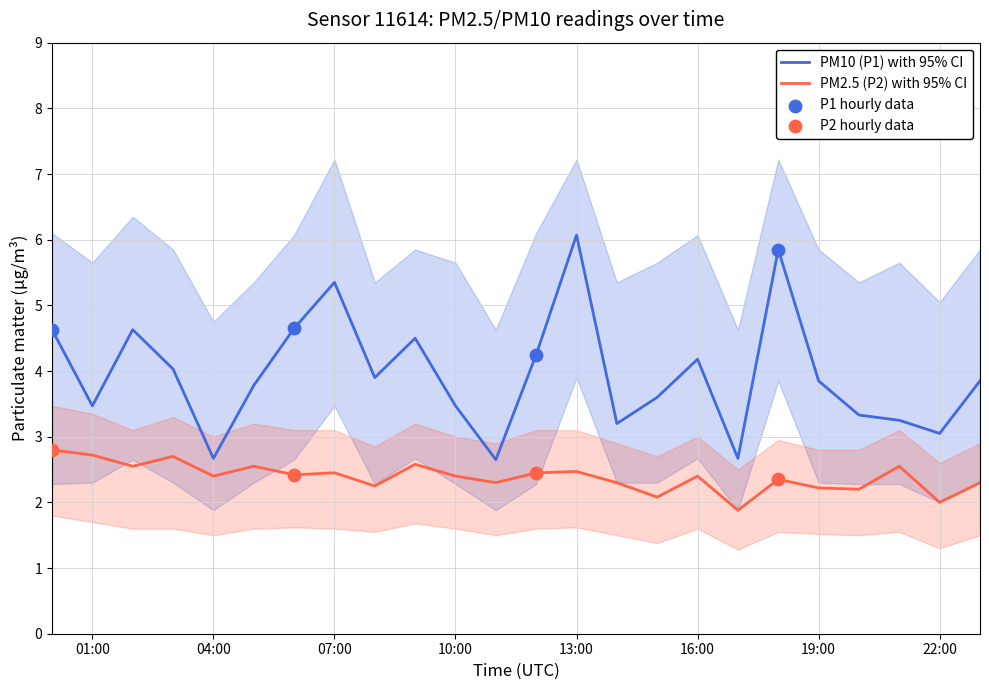

True or false: PM10 (P1) with 95% CI and PM2.5 (P2) with 95% CI intersect in this chart.

False